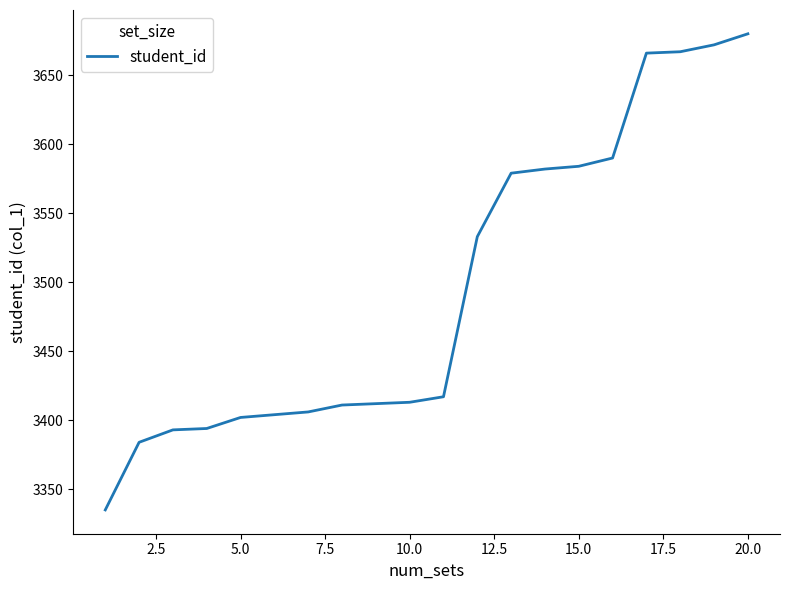

What is the difference between the maximum and minimum values?

345